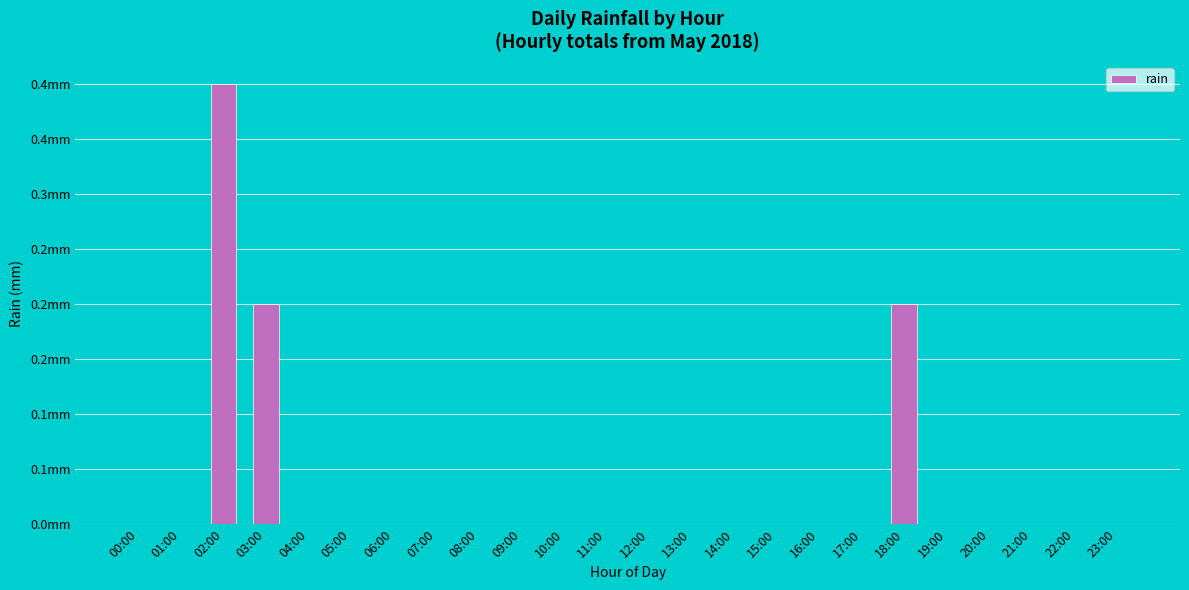

Are the bars grouped side by side (vs. stacked)?

No